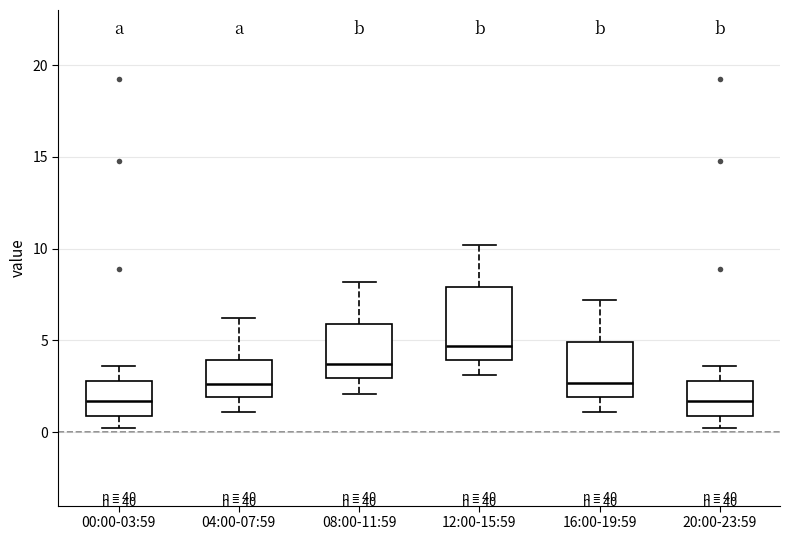

Reading left to right, read every box against the y-axis: the position of its median line, the range the box covers, and the ends of its whiskers. The values are not printed on the chart, so give them approximately, as read against the axis.

00:00-03:59: median 1.5, box 1.0 to 3.0, whiskers 0.0 to 3.5
04:00-07:59: median 2.5, box 2.0 to 4.0, whiskers 1.0 to 6.0
08:00-11:59: median 3.5, box 3.0 to 6.0, whiskers 2.0 to 8.0
12:00-15:59: median 4.5, box 4.0 to 8.0, whiskers 3.0 to 10.0
16:00-19:59: median 2.5, box 2.0 to 5.0, whiskers 1.0 to 7.0
20:00-23:59: median 1.5, box 1.0 to 3.0, whiskers 0.0 to 3.5